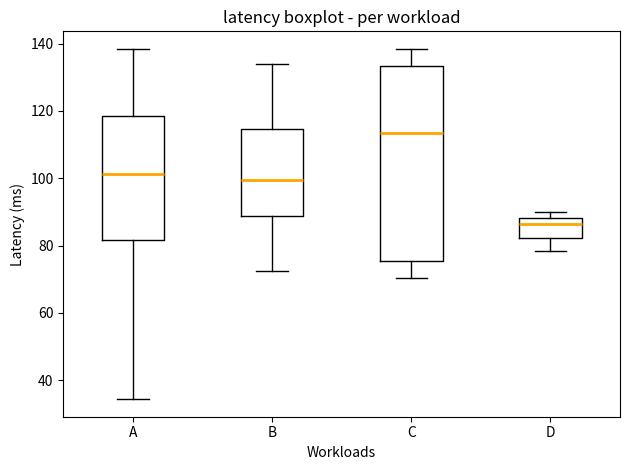

Which box is the tallest, from its lower edge to its upper edge?

C